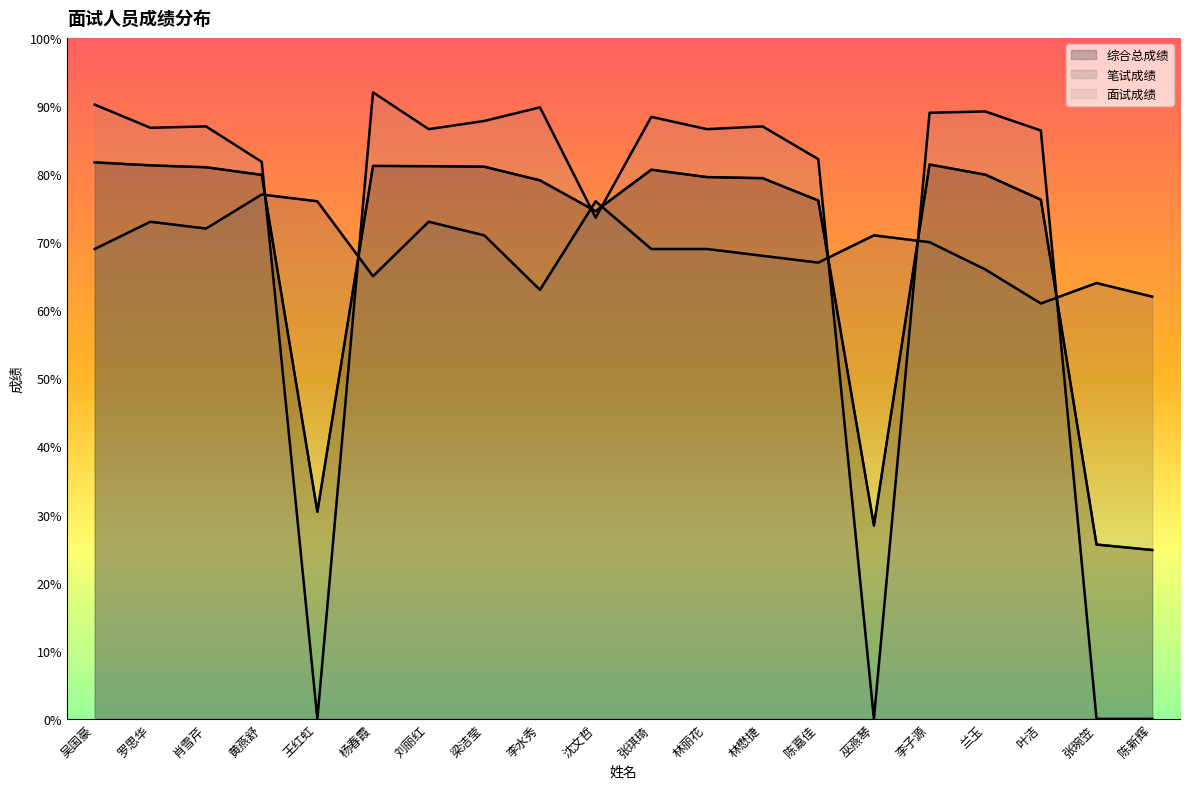

Reading left to right, extract all data points from this chart.

综合总成绩: 吴国豪=81.7	罗思华=81.3	肖雪芹=81.0	黄燕舒=79.9	王红虹=30.4	杨春霞=81.2	刘丽红=81.2	梁洁莹=81.1	李水秀=79.1	沈文哲=74.6	张琪琦=80.6	林丽花=79.6	林懋捷=79.4	陈嘉佳=76.1	巫燕琴=28.4	李子源=81.4	兰玉=79.9	叶洁=76.2	张琬笠=25.6	陈新辉=24.8
笔试成绩: 吴国豪=69.0	罗思华=73.0	肖雪芹=72.0	黄燕舒=77.0	王红虹=76.0	杨春霞=65.0	刘丽红=73.0	梁洁莹=71.0	李水秀=63.0	沈文哲=76.0	张琪琦=69.0	林丽花=69.0	林懋捷=68.0	陈嘉佳=67.0	巫燕琴=71.0	李子源=70.0	兰玉=66.0	叶洁=61.0	张琬笠=64.0	陈新辉=62.0
面试成绩: 吴国豪=90.2	罗思华=86.8	肖雪芹=87.0	黄燕舒=81.8	王红虹=0.0	杨春霞=92.0	刘丽红=86.6	梁洁莹=87.8	李水秀=89.8	沈文哲=73.6	张琪琦=88.4	林丽花=86.6	林懋捷=87.0	陈嘉佳=82.2	巫燕琴=0.0	李子源=89.0	兰玉=89.2	叶洁=86.4	张琬笠=0.0	陈新辉=0.0